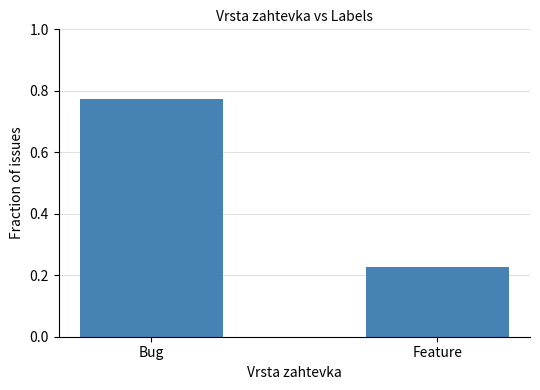

What position from the right is Feature?

1